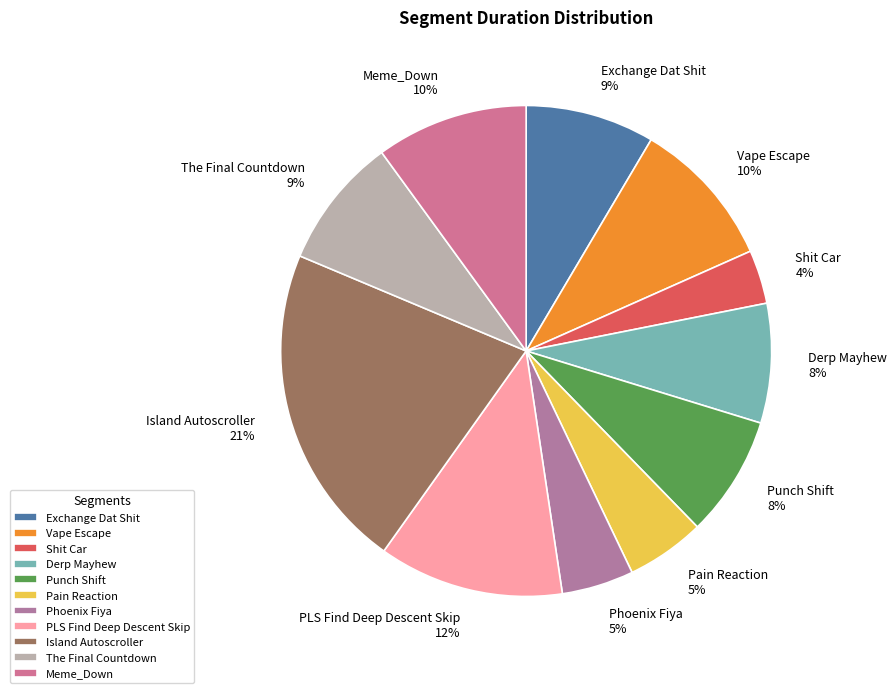

Between Derp Mayhew and Exchange Dat Shit, which is larger?

Exchange Dat Shit